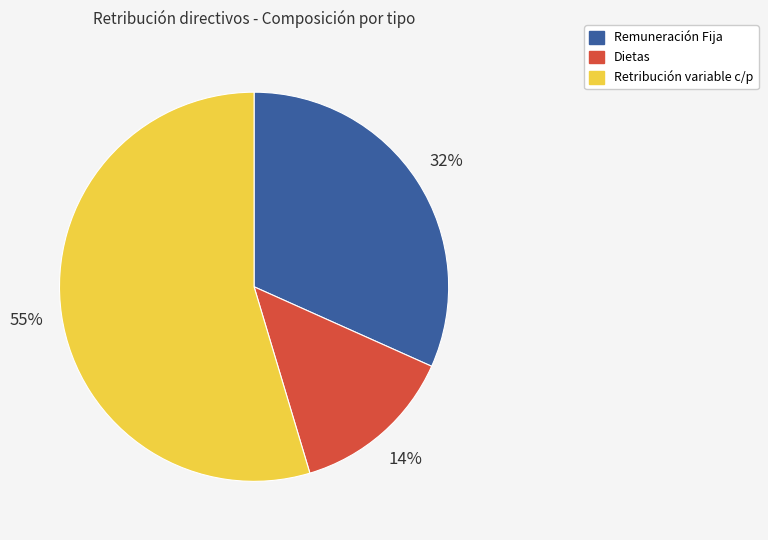

True or false: Retribución variable c/p accounts for 44% of the total.

False